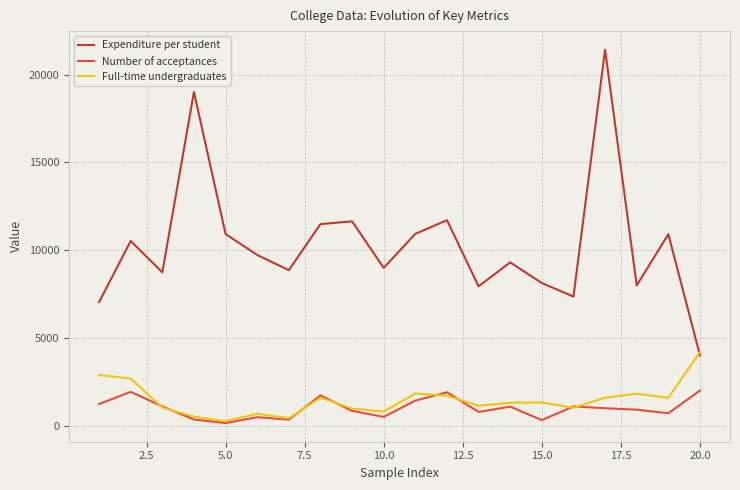

Which series has the largest total across all categories?

Expenditure per student